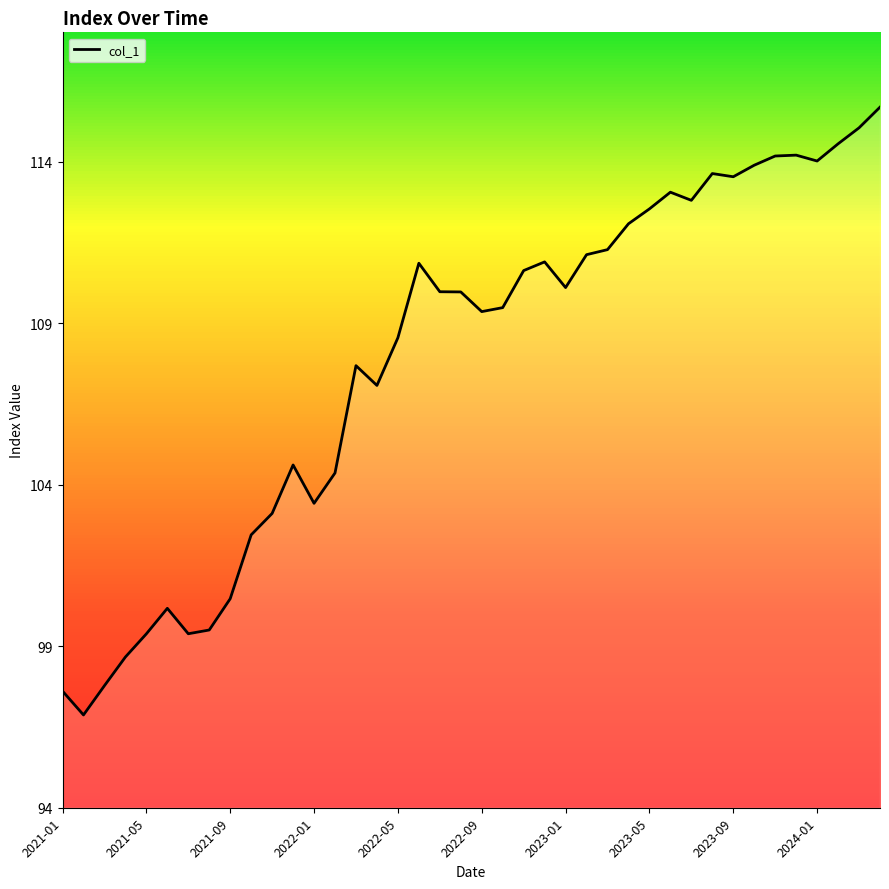

What is the minimum value shown in the chart?

96.9